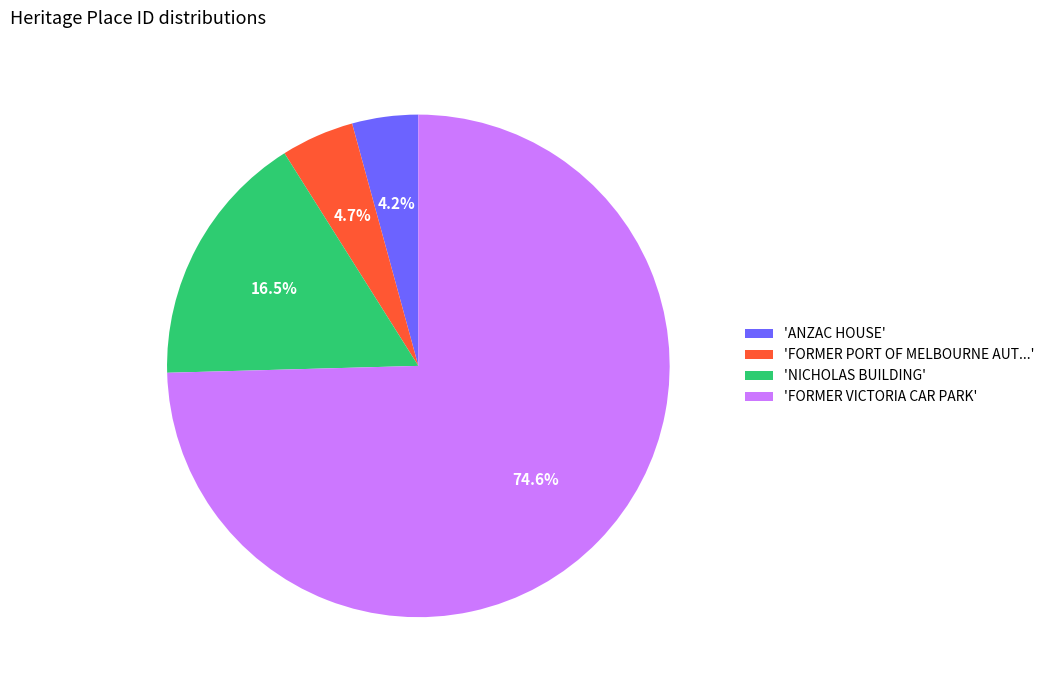

To the nearest percent, what is the difference between the largest and smallest slice percentages?

70%